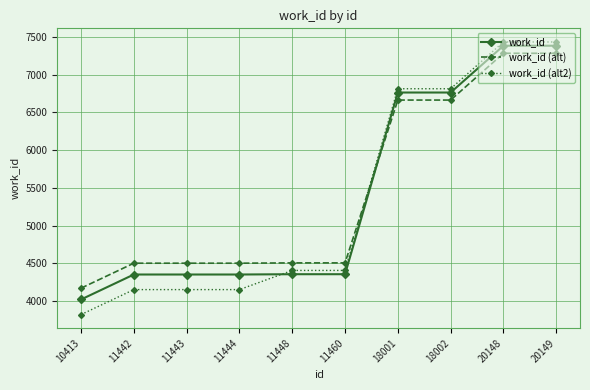

What is the difference between the second highest and second lowest values in the work_id series?

3032